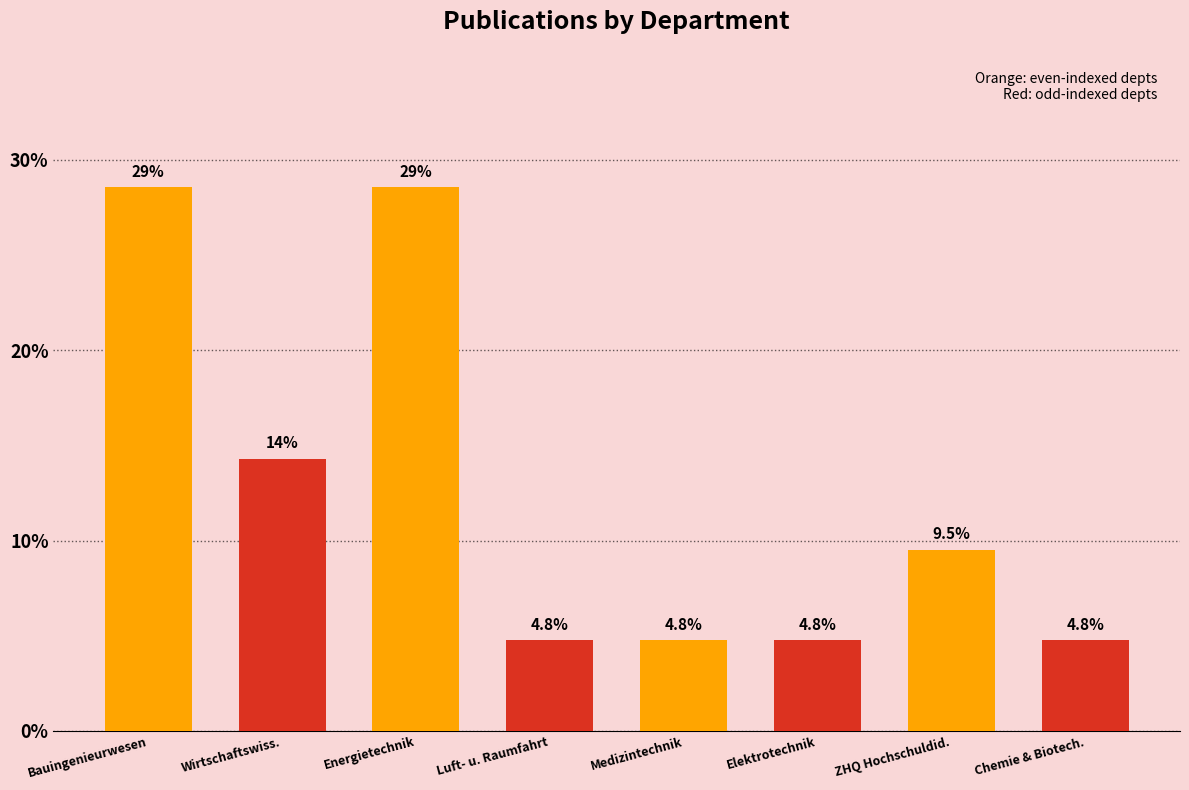

The chart shows a value of 4.8 at Luft- u. Raumfahrt. True or false?

True